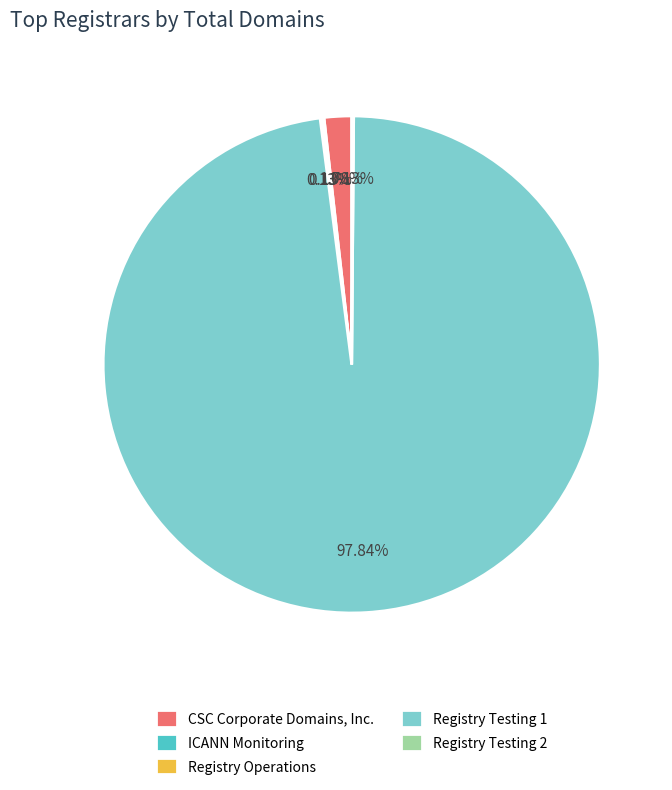

Is there any slice that represents more than half of the pie?

Yes